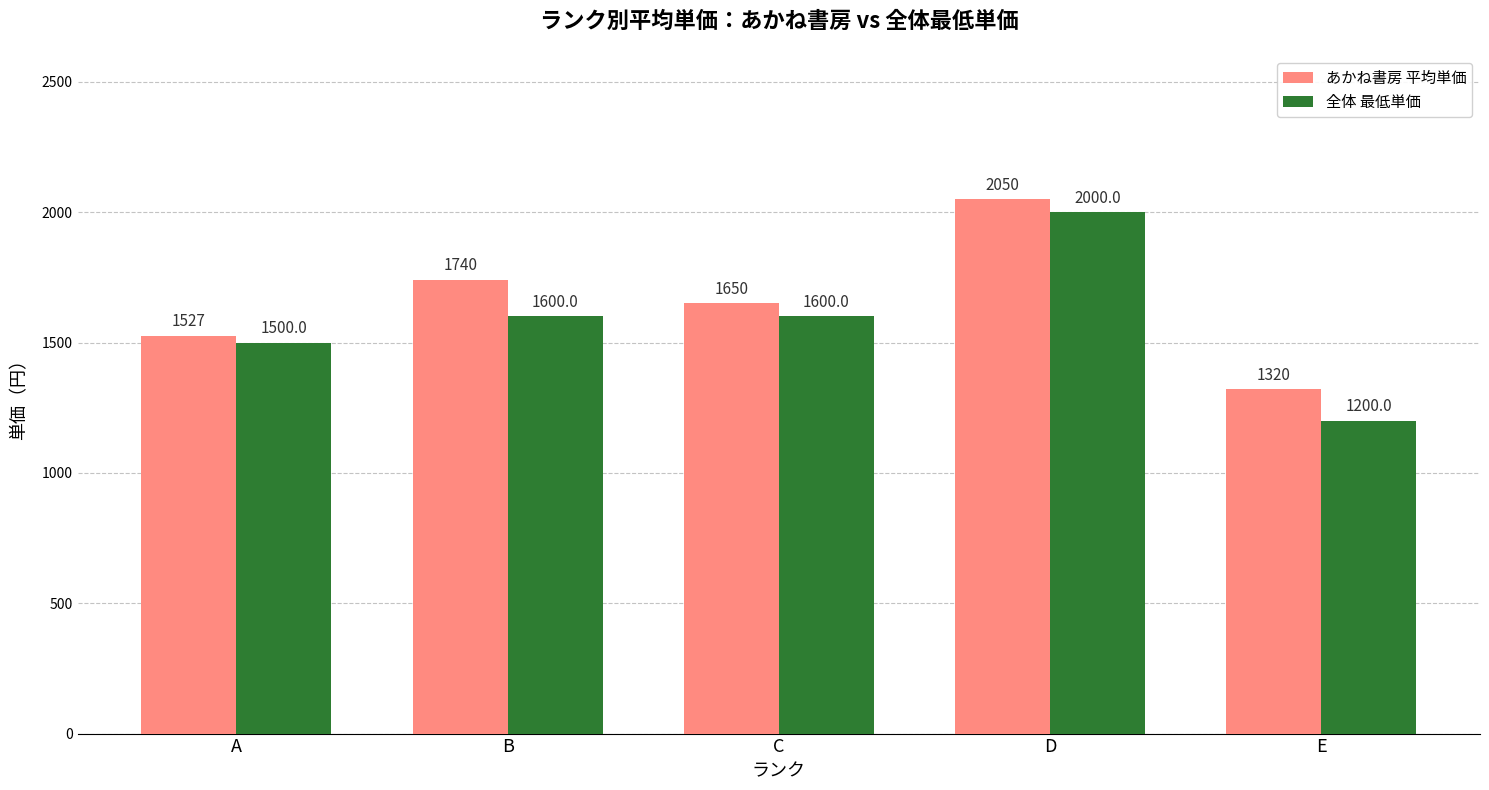

The 全体 最低単価 series shows 662 at D. True or false?

False